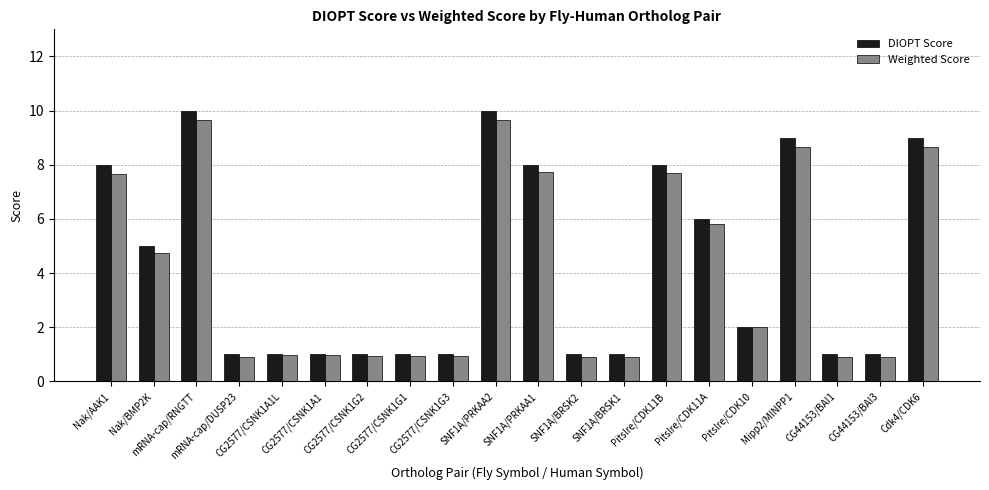

What is the difference between the maximum and minimum values in the Weighted Score series?

8.8